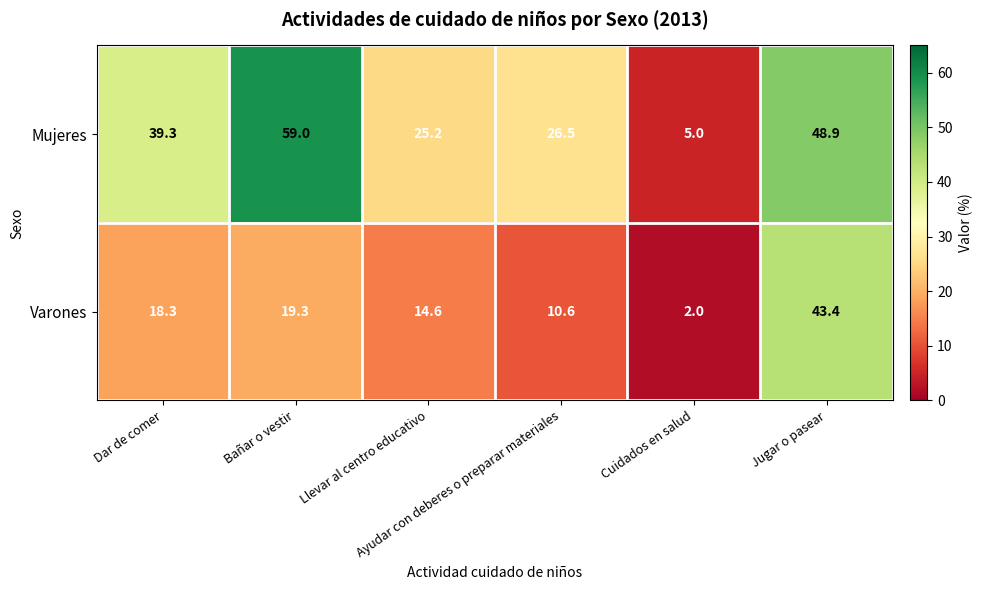

Which series has the widest spread of values?

Mujeres